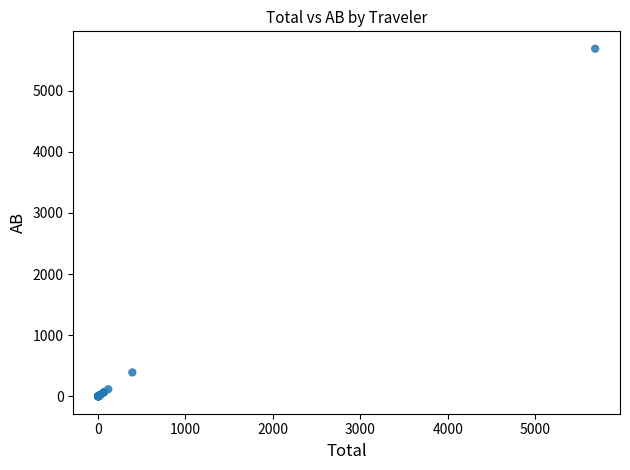

What Y value in the scatter plot is closest to 2843?

392.1